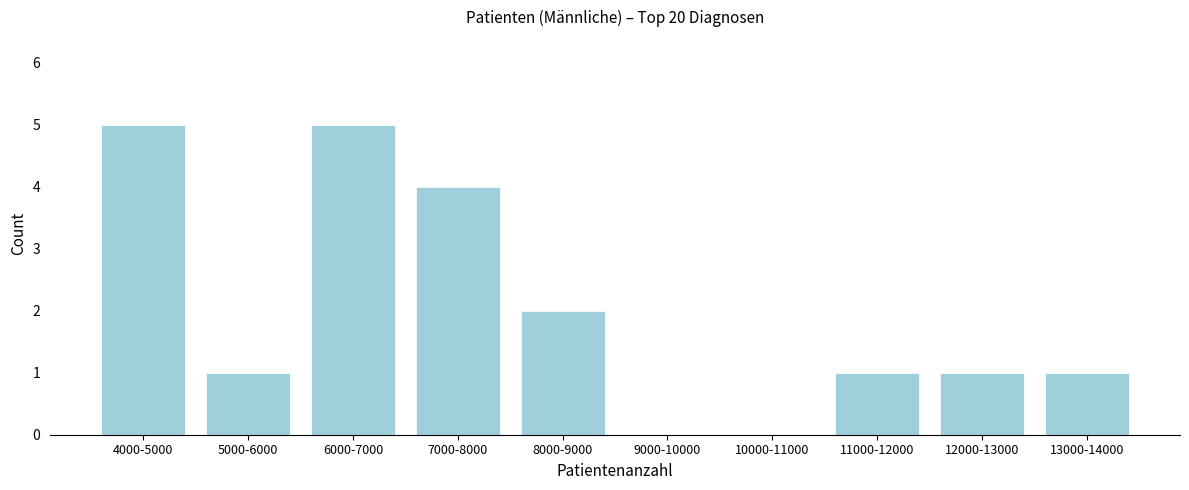

Reading left to right, what are all the values shown in this chart?

4000-5000=5	5000-6000=1	6000-7000=5	7000-8000=4	8000-9000=2	9000-10000=0	10000-11000=0	11000-12000=1	12000-13000=1	13000-14000=1